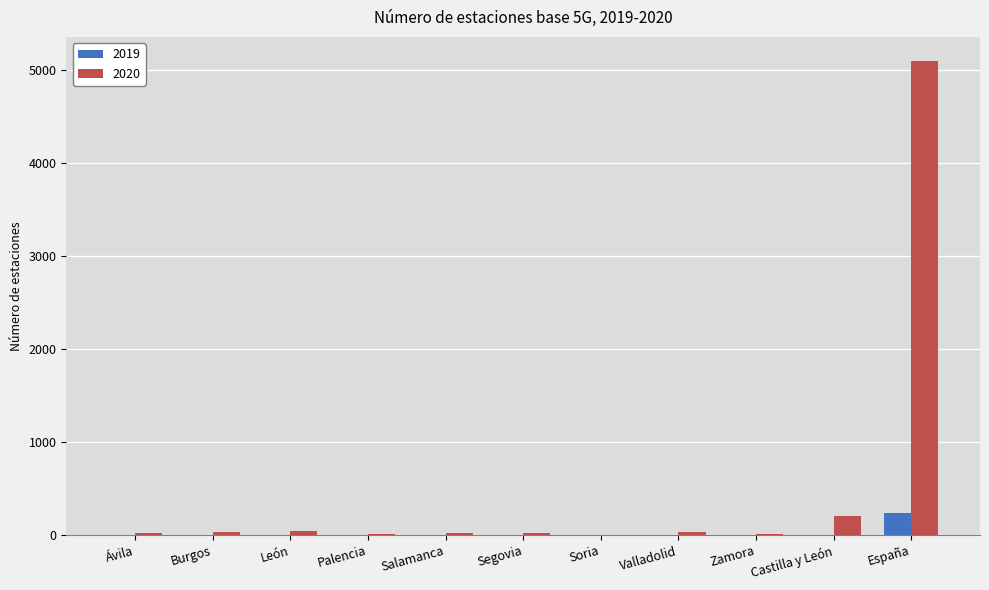

How many categories are shown in the chart?

11